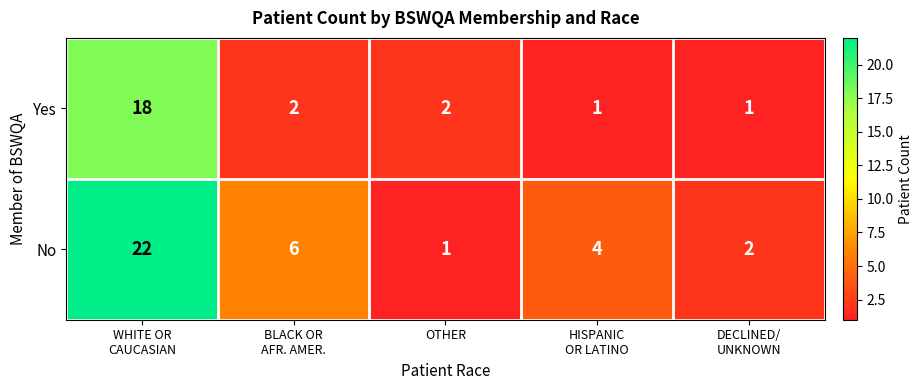

List the series in order of their overall mean, lowest first.

Yes, No